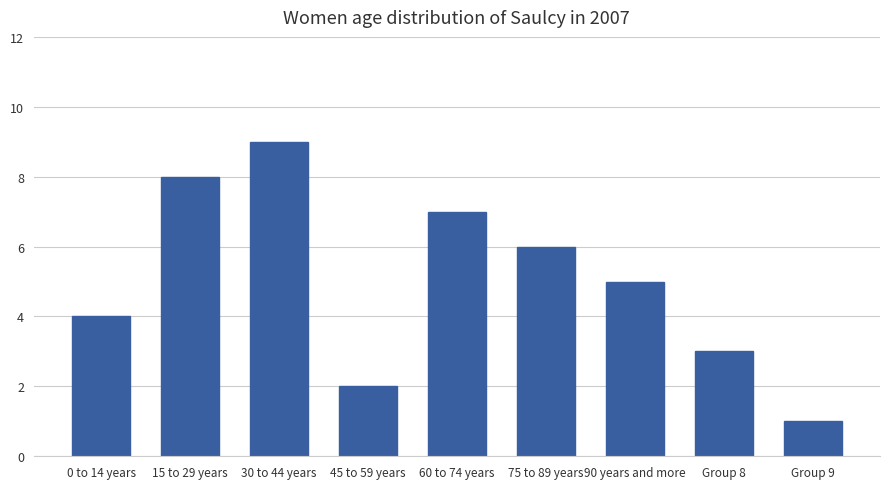

What is the sum of all values?

45